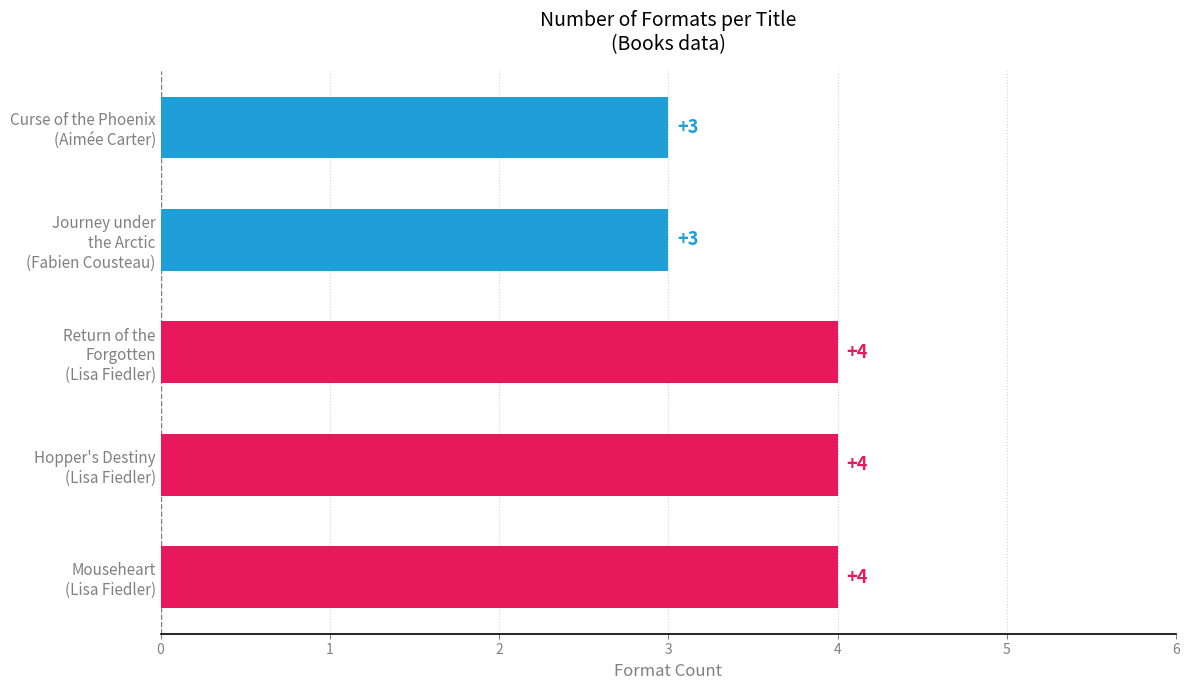

Reading bottom to top, transcribe all the data shown in this chart.

4	4	4	3	3